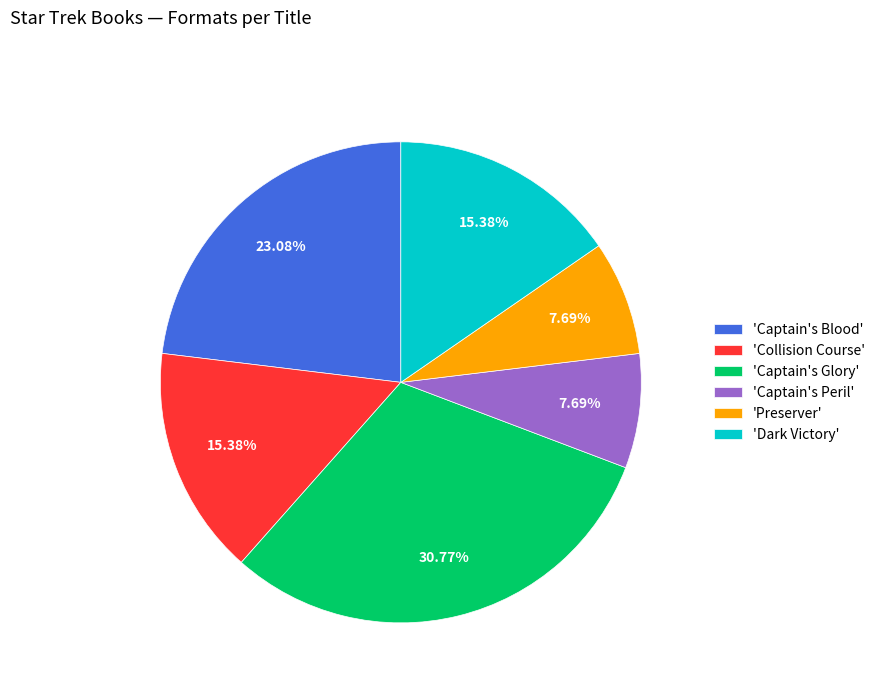

Which category has the biggest portion of the pie?

'Captain's Glory'